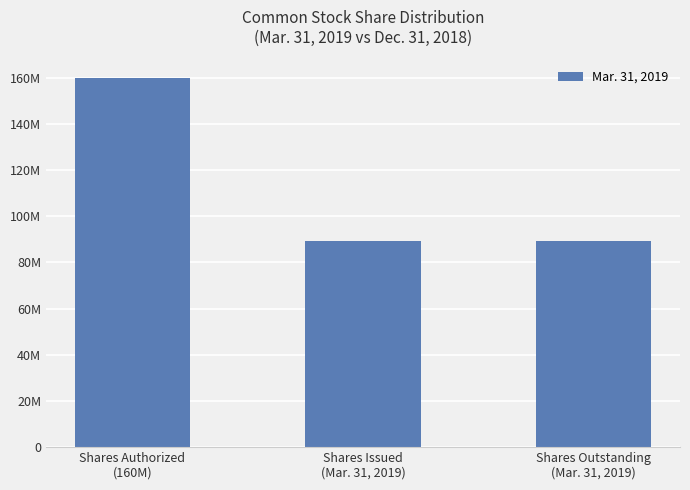

What value does the data have at Shares Issued
(Mar. 31, 2019), to the nearest 50?

89356300